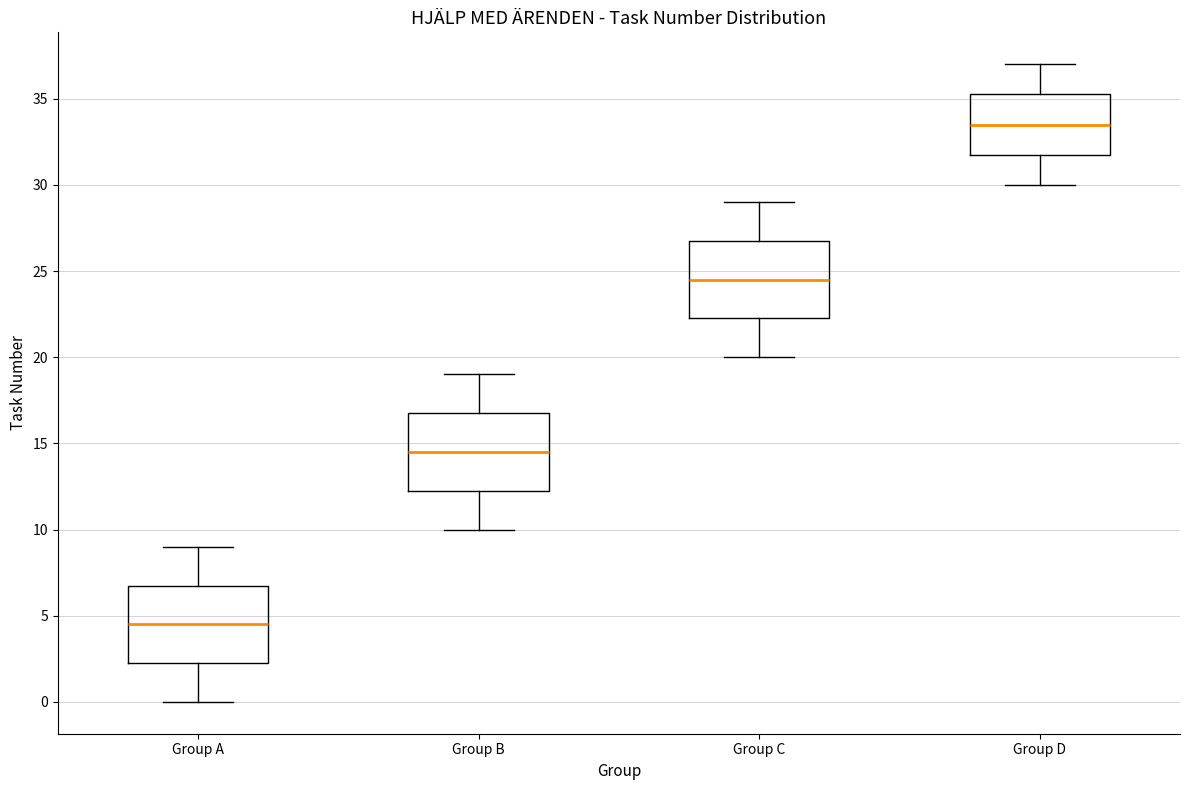

Where is the upper edge of the box for Group B on the y-axis? The values are not printed on the chart, so give them approximately, as read against the axis.

17.0